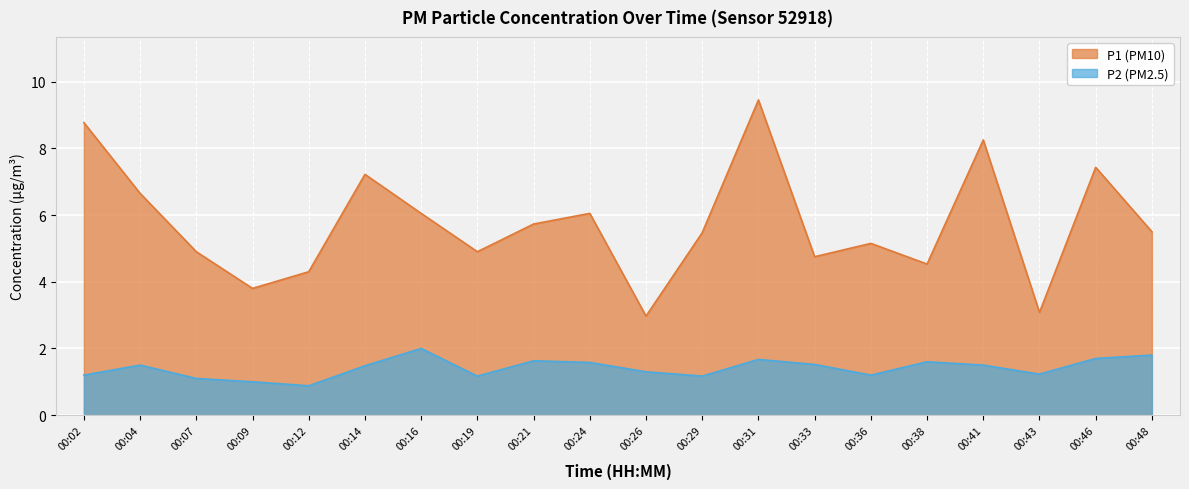

Rank the series at 00:48 from highest to lowest value.

P1, P2